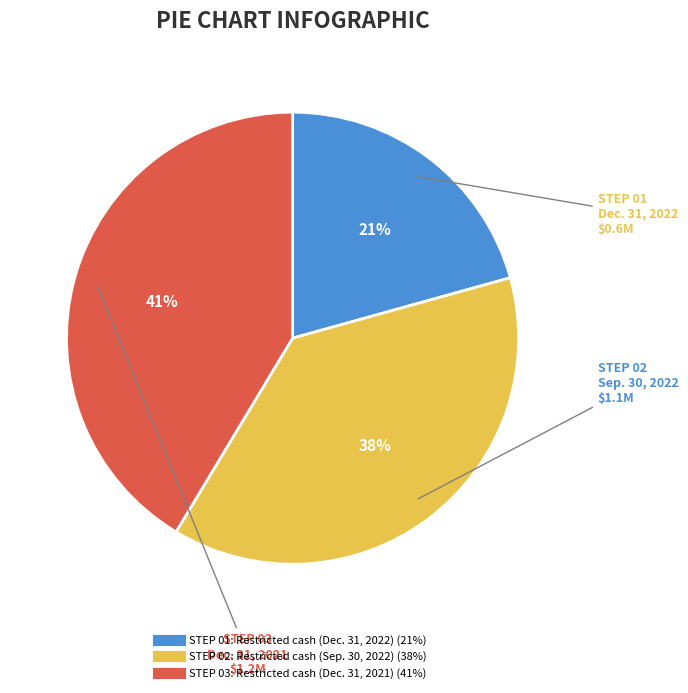

To the nearest percent, what is the average slice percentage?

33%